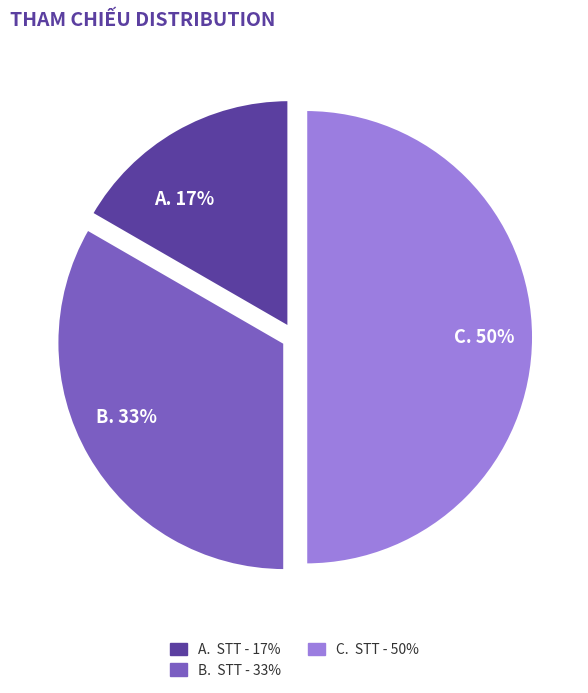

Between A and B, which is larger?

B